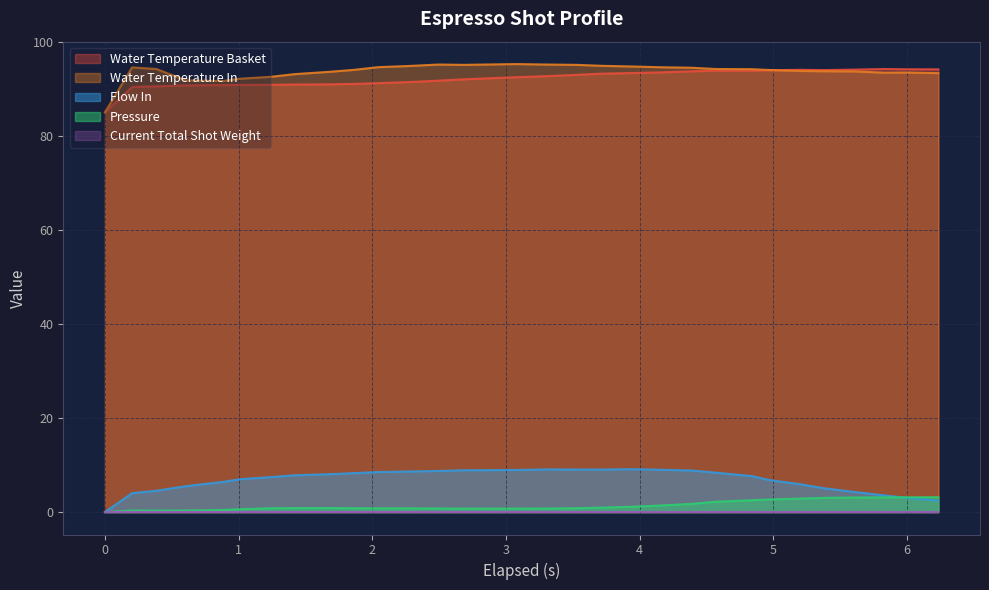

What is the value of the pressure point at the 13th from the left?

0.8